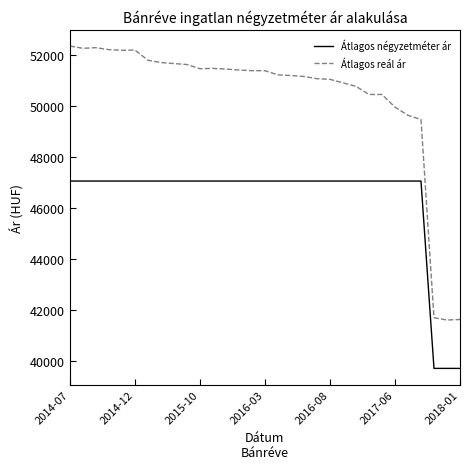

Which series has the largest total across all categories?

Átlagos reál ár